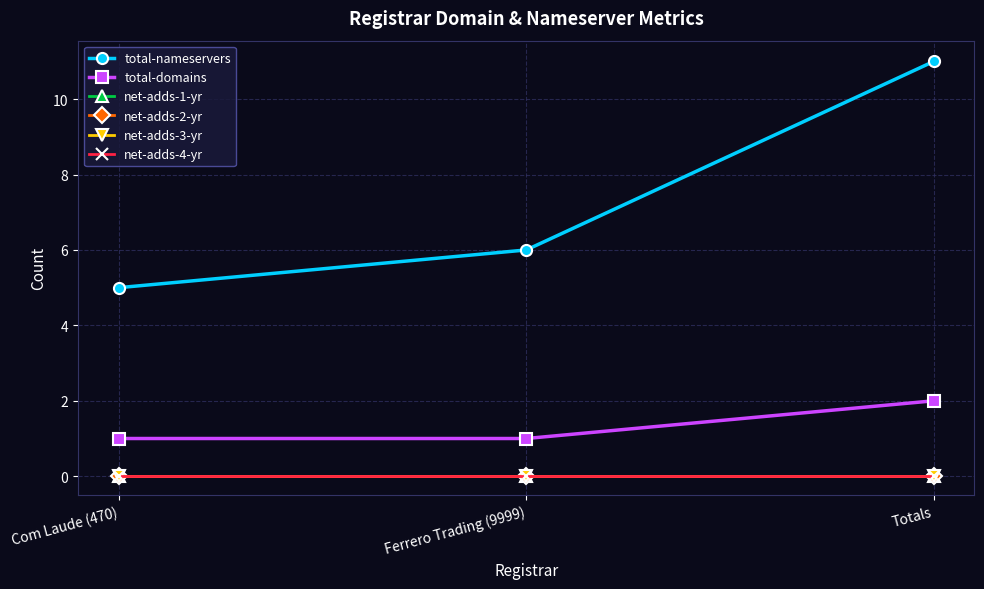

Is this an area chart (filled region under the line)?

No